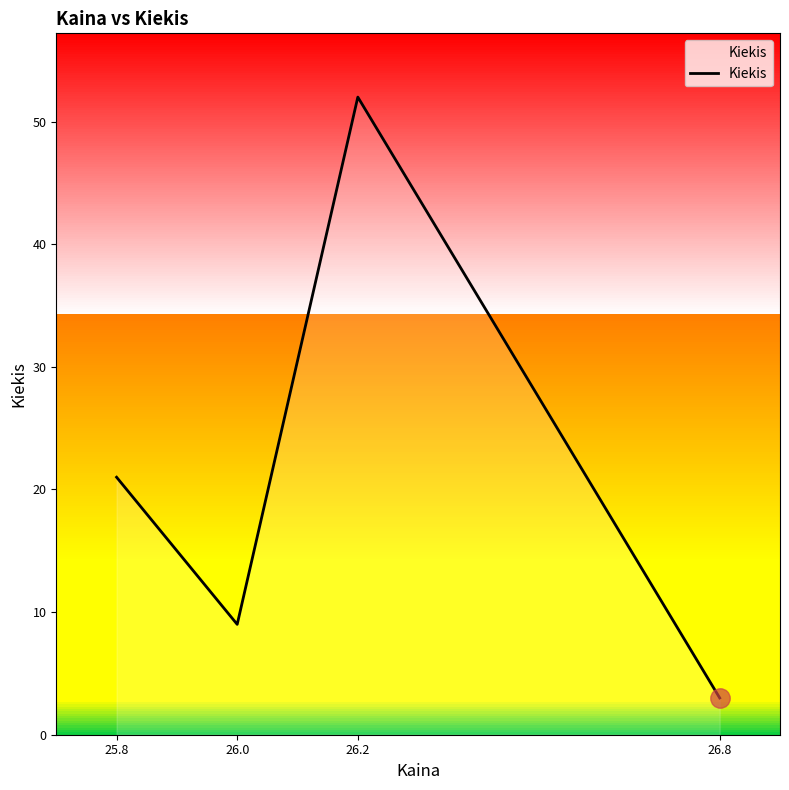

Is it true that the value at 26.2 is 77?

False